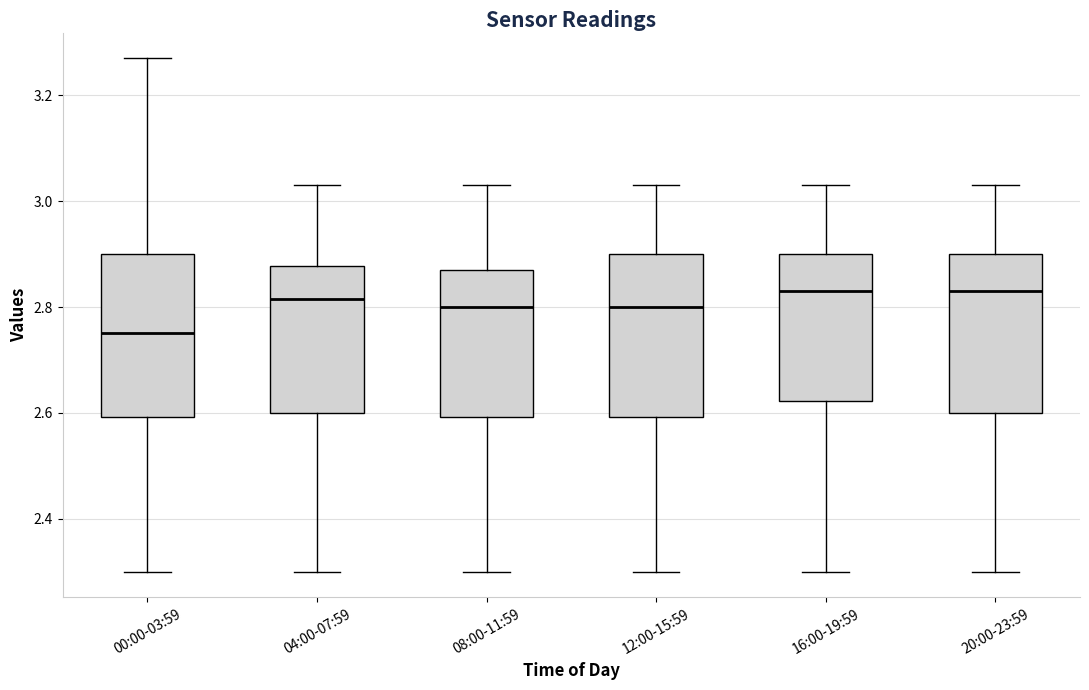

Reading left to right, read every box against the y-axis: the position of its median line, the range the box covers, and the ends of its whiskers. The values are not printed on the chart, so give them approximately, as read against the axis.

00:00-03:59: median 2.76, box 2.60 to 2.90, whiskers 2.30 to 3.28
04:00-07:59: median 2.82, box 2.60 to 2.88, whiskers 2.30 to 3.04
08:00-11:59: median 2.80, box 2.60 to 2.88, whiskers 2.30 to 3.04
12:00-15:59: median 2.80, box 2.60 to 2.90, whiskers 2.30 to 3.04
16:00-19:59: median 2.84, box 2.62 to 2.90, whiskers 2.30 to 3.04
20:00-23:59: median 2.84, box 2.60 to 2.90, whiskers 2.30 to 3.04